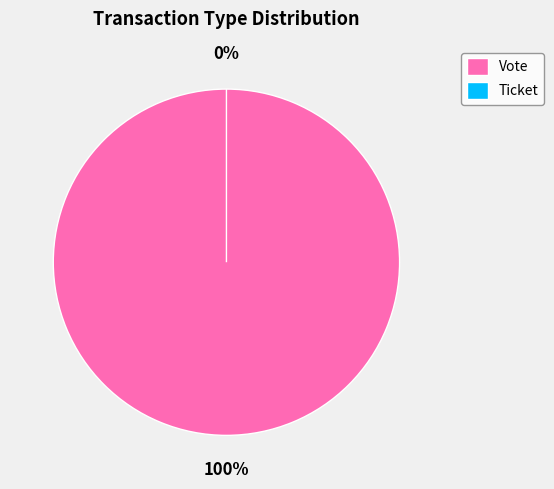

What percentage is NOT represented by Ticket?

100.0%